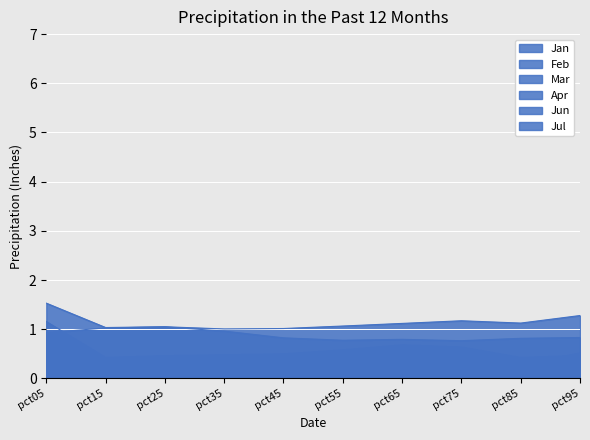

What is the sum of all Mar values?

2.4